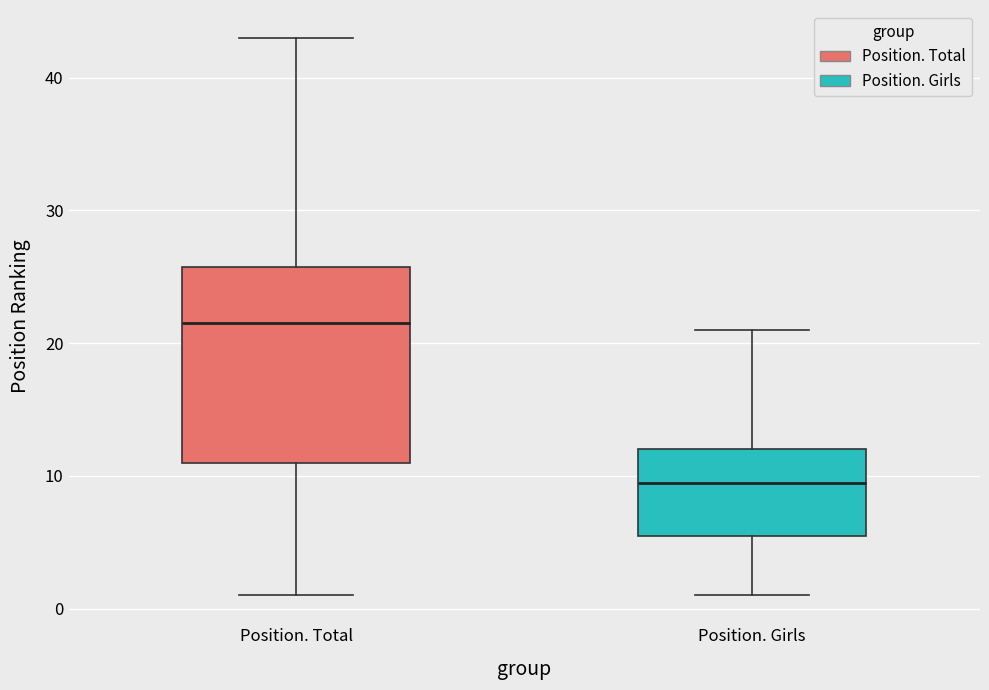

Reading left to right, read every box against the y-axis: the position of its median line, the range the box covers, and the ends of its whiskers. The values are not printed on the chart, so give them approximately, as read against the axis.

Position. Total: median 22, box 11 to 26, whiskers 1 to 43
Position. Girls: median 10, box 6 to 12, whiskers 1 to 21